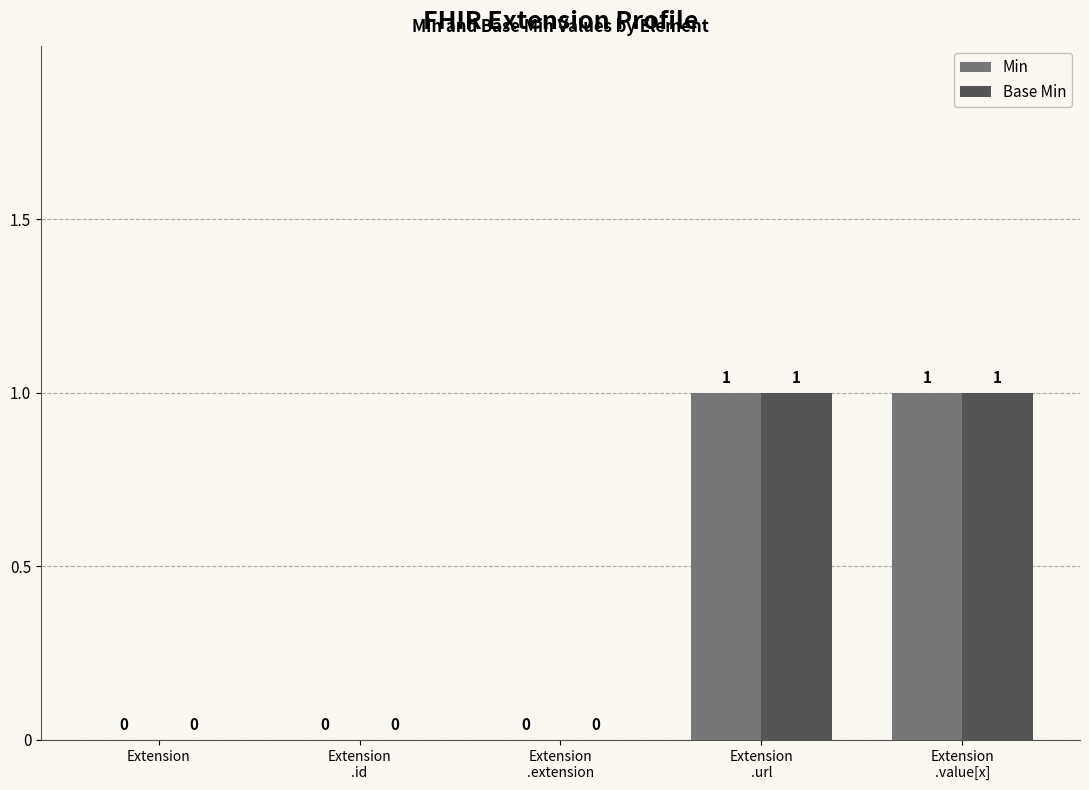

Reading left to right, transcribe all the data shown in this chart.

Min: Extension=0	Extension
.id=0	Extension
.extension=0	Extension
.url=1	Extension
.value[x]=1
Base Min: Extension=0	Extension
.id=0	Extension
.extension=0	Extension
.url=1	Extension
.value[x]=1